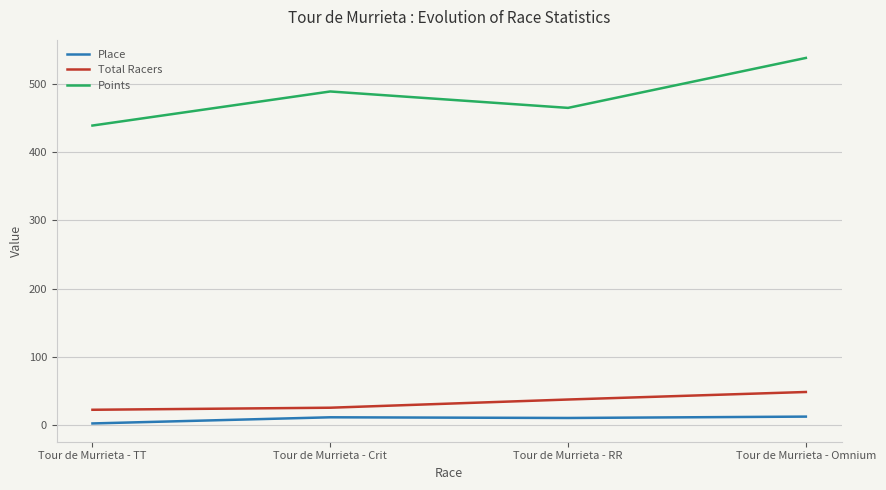

True or false: Points has a value of 119.2 at Tour de Murrieta - RR.

False